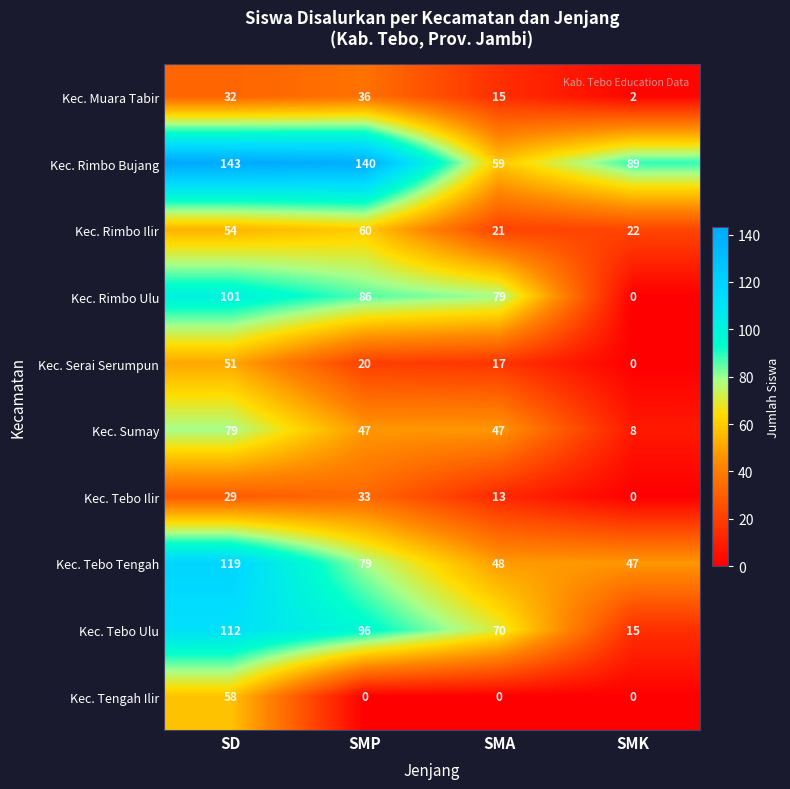

At which label does Kec. Rimbo Ilir reach its minimum?

SMA